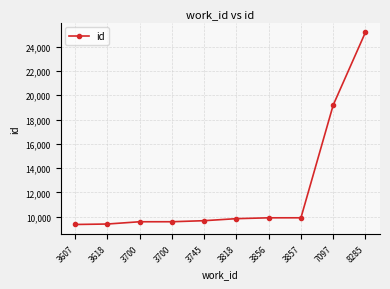

Rank the categories by value from highest to lowest.

8285, 7097, 3857, 3856, 3818, 3745, 3700, 3700, 3618, 3607